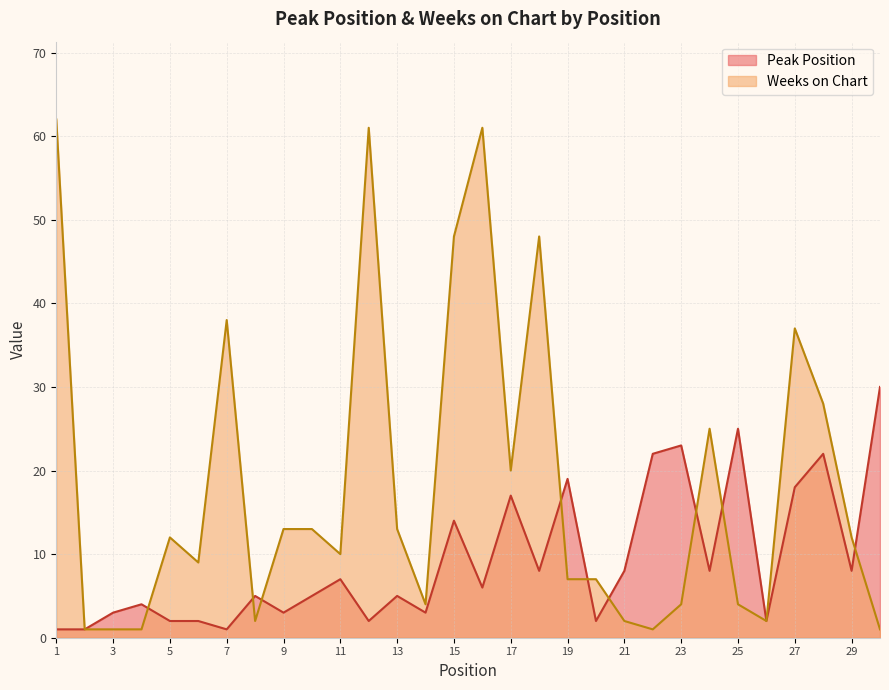

At 3, list the series in order from largest to smallest.

Peak Position, Weeks on Chart